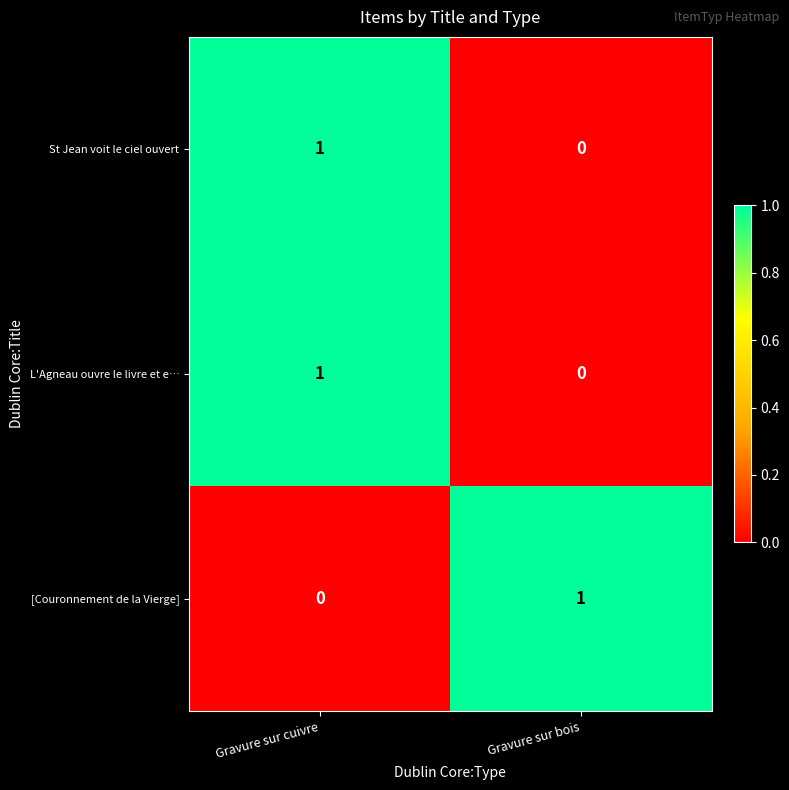

What is the total value across all series at Gravure sur cuivre?

2